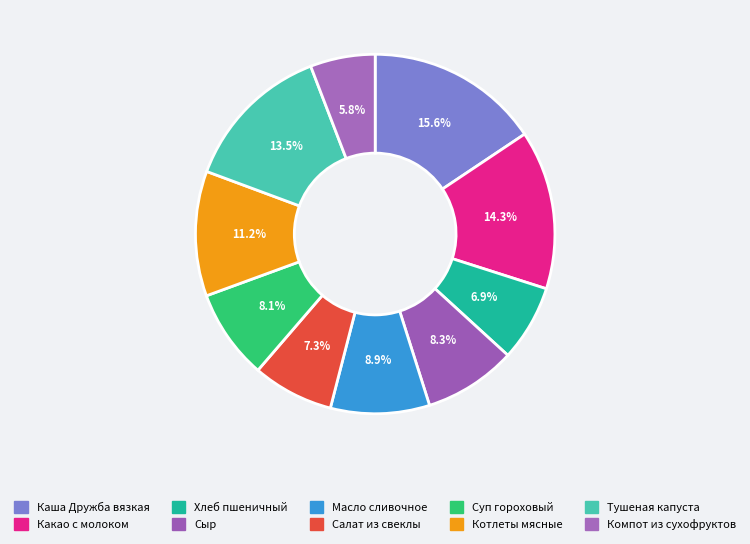

Which category has the smallest portion of the pie?

Компот из сухофруктов